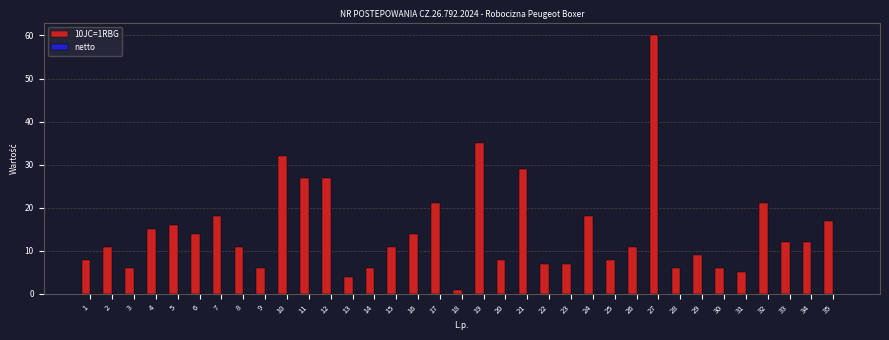

Approximately how many times larger is the value at 30 compared to 28?

1.0